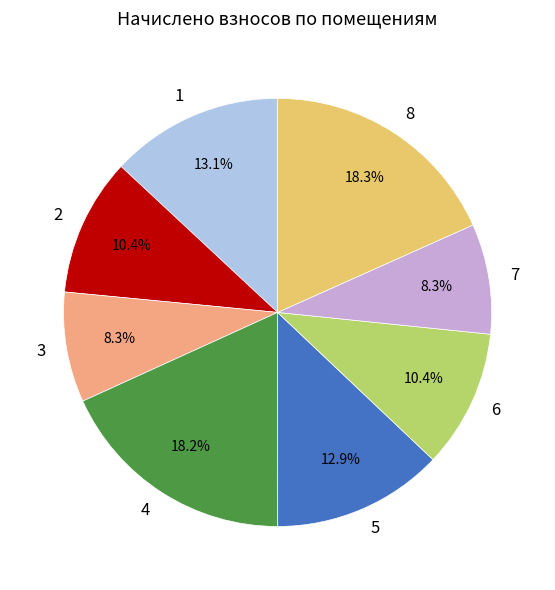

What is the ratio of the value at 7 to the value at 8?

0.5